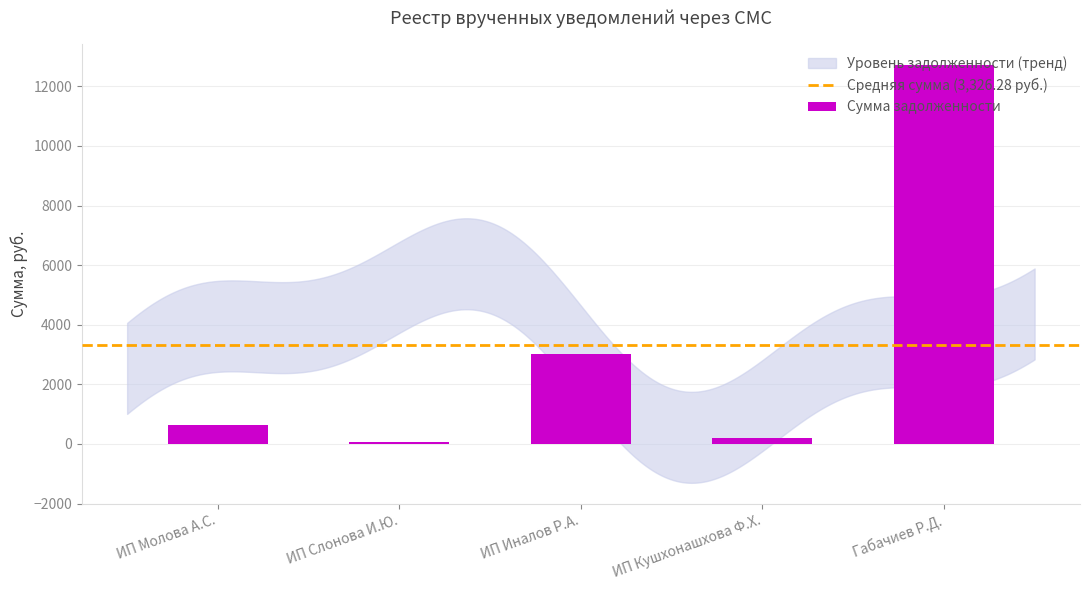

Between ИП Кушхонашхова Ф.Х. and ИП Слонова И.Ю., which is larger?

ИП Кушхонашхова Ф.Х.